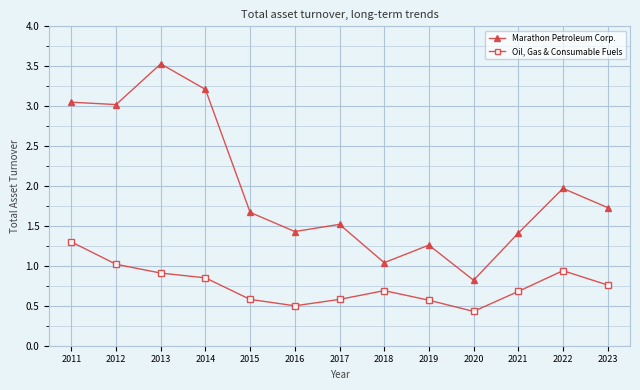

What is the sum of all Oil, Gas & Consumable Fuels values?

9.8